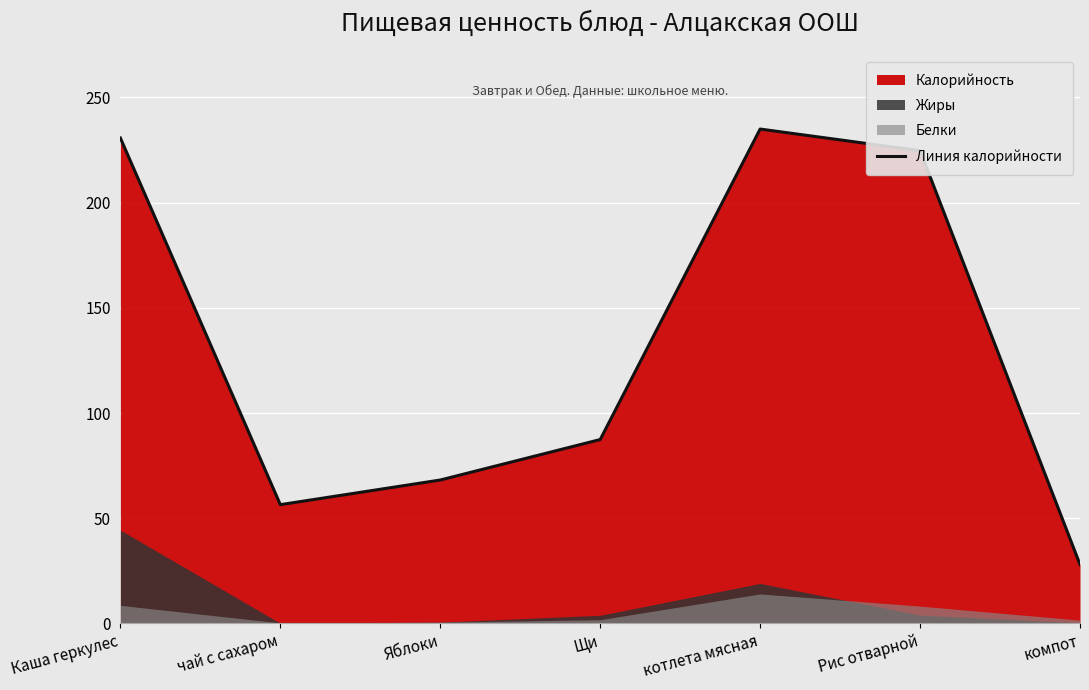

What is the label of the 2nd point from the right?

Рис отварной